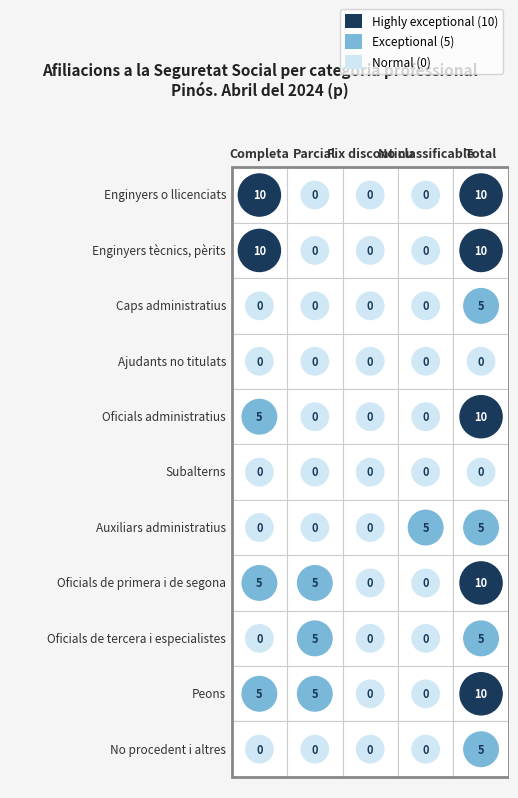

What is the difference between the maximum and minimum values in the No procedent i altres series?

5